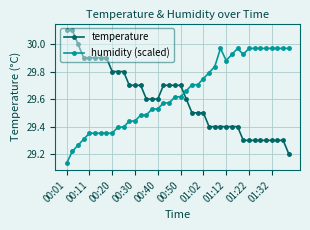

Rank the series by their average value, from highest to lowest.

humidity (scaled), temperature